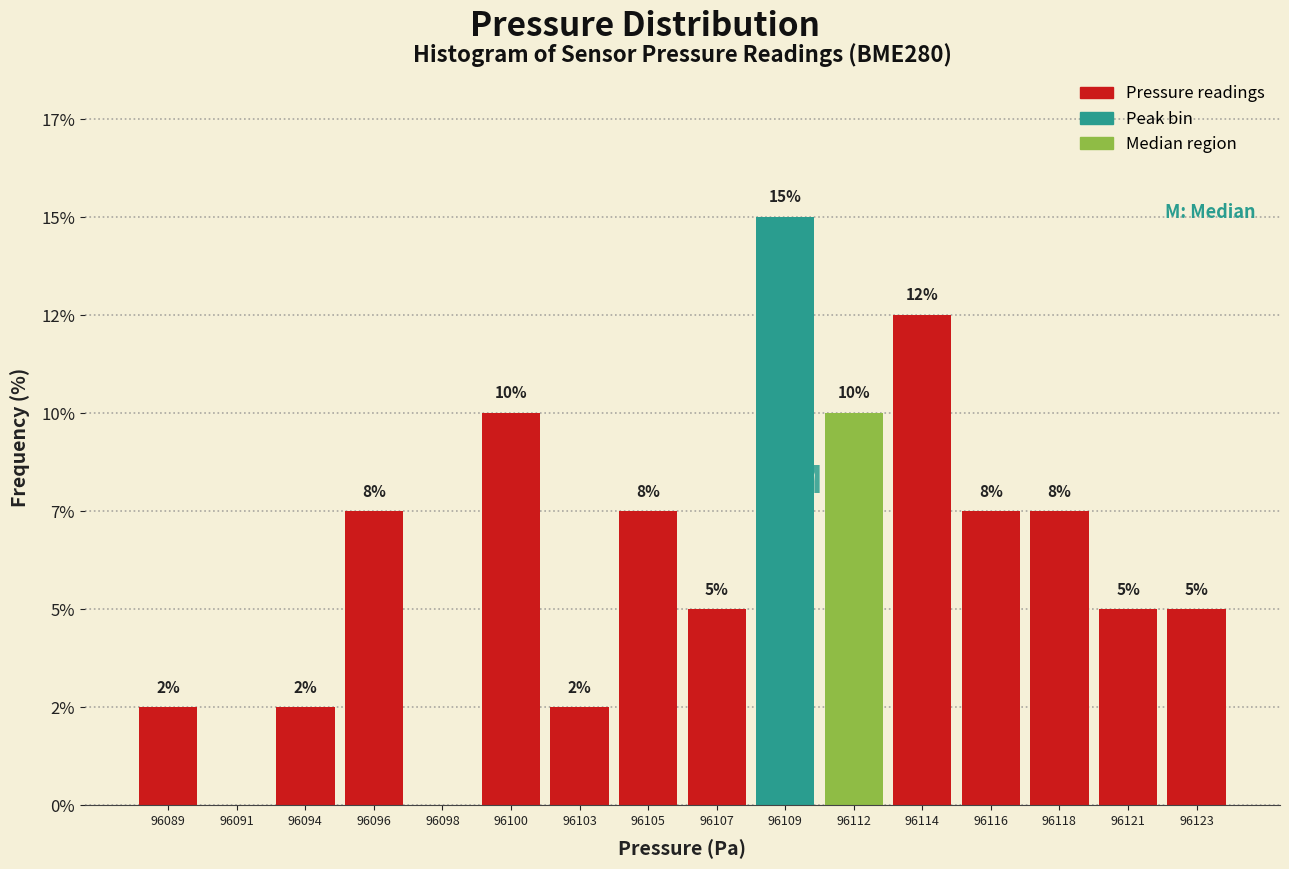

Are the bars horizontal?

No